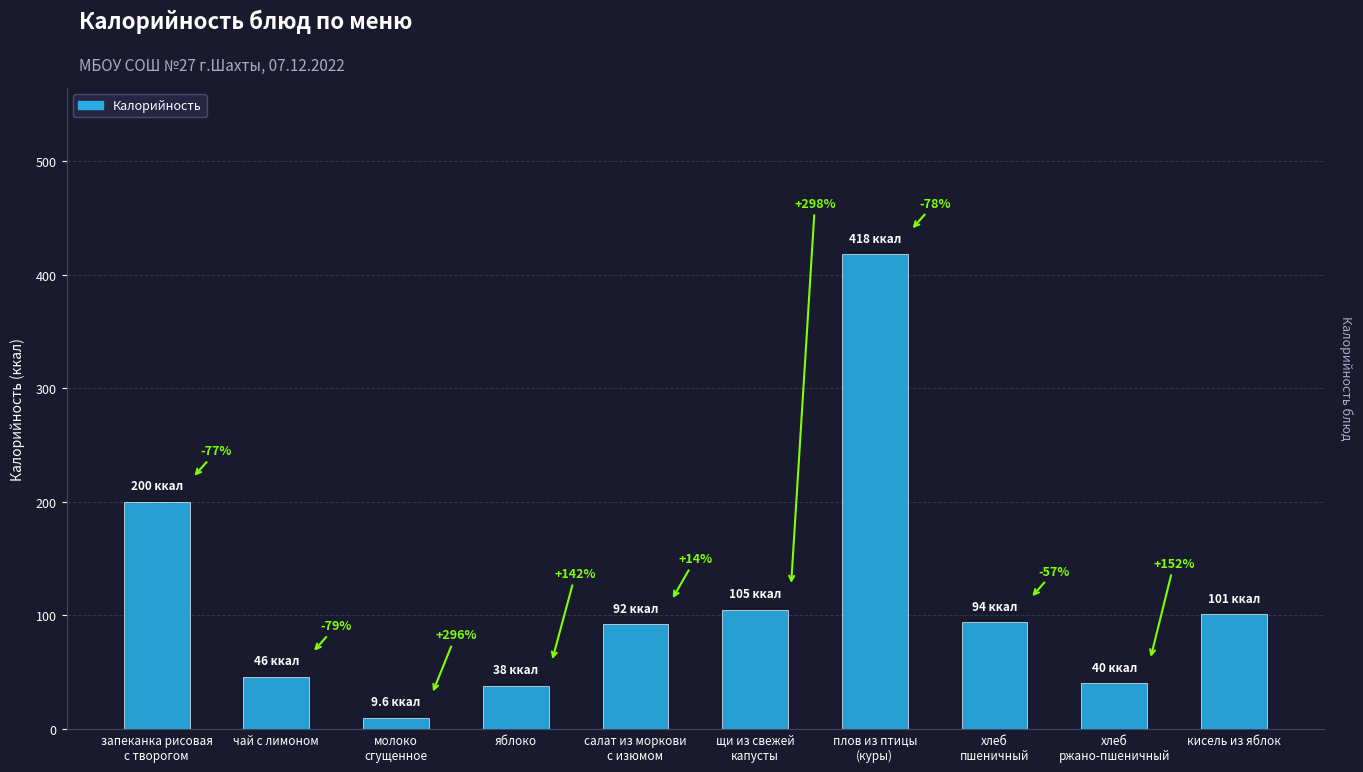

Does the chart contain any negative values?

No